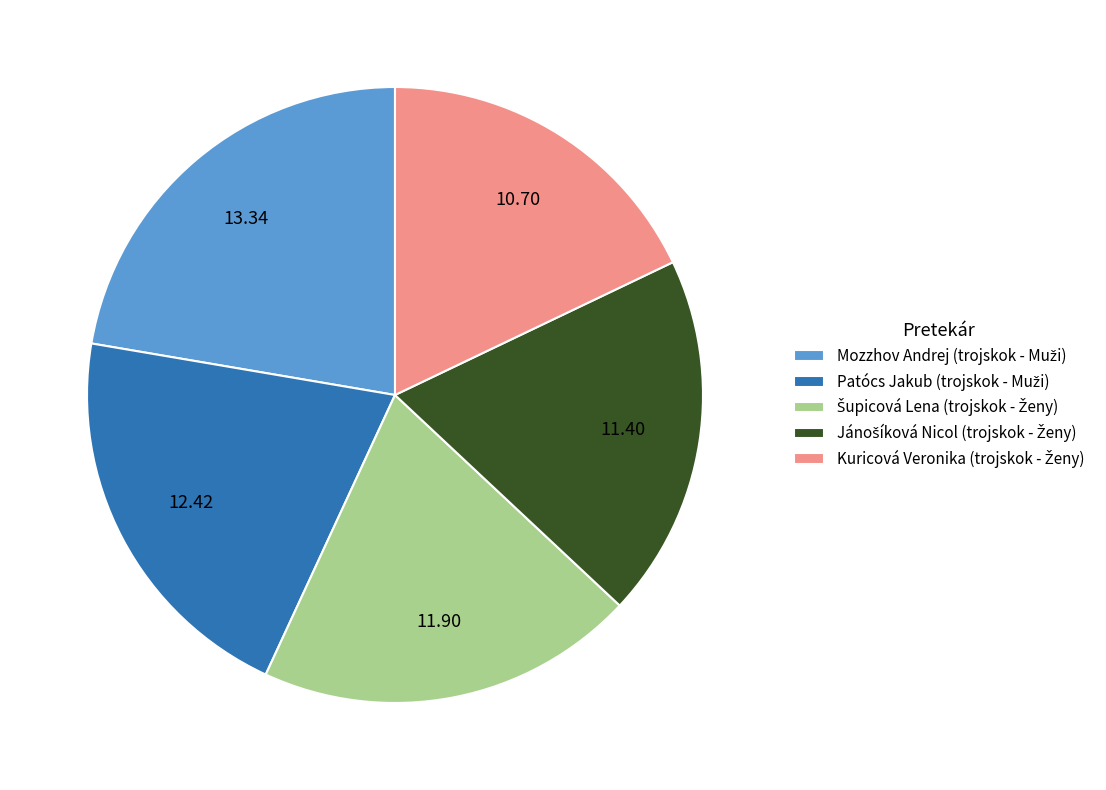

Does any single category account for the majority?

No